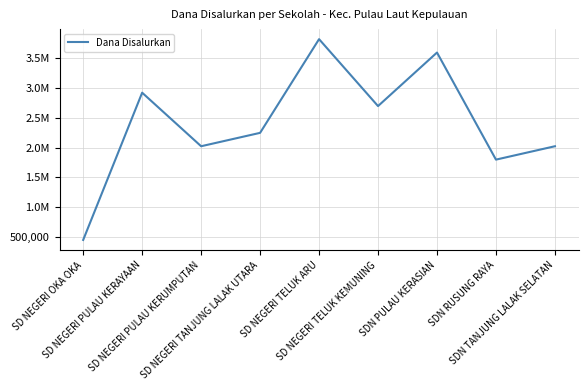

Does the chart have visible grid lines?

Yes